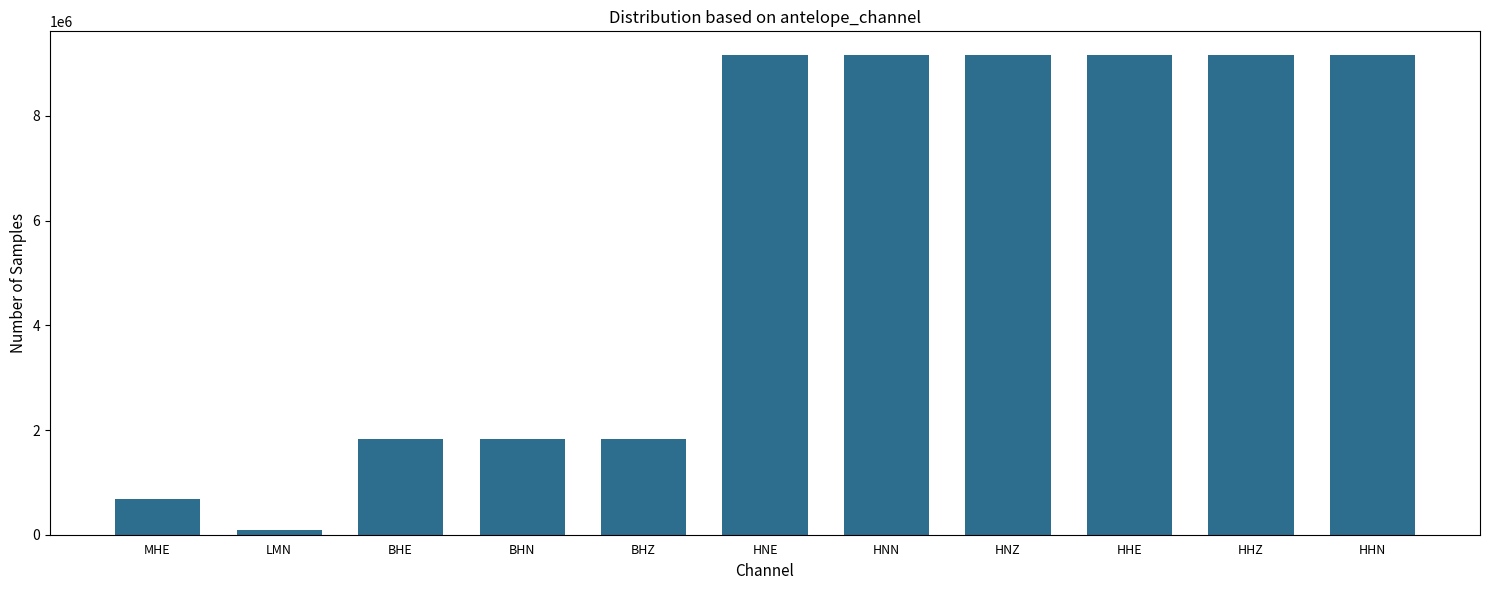

The chart shows a value of 9156110 at HNN. True or false?

True